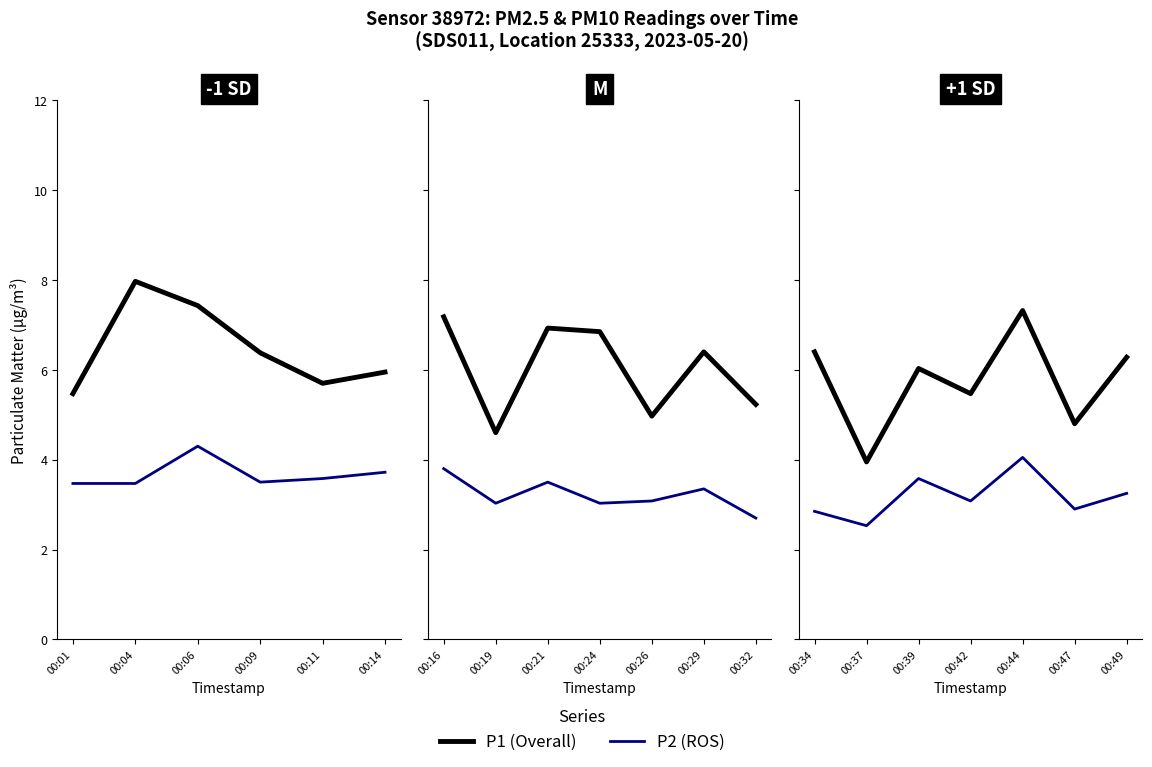

Where is the first local minimum for P2 (ROS)?

00:37